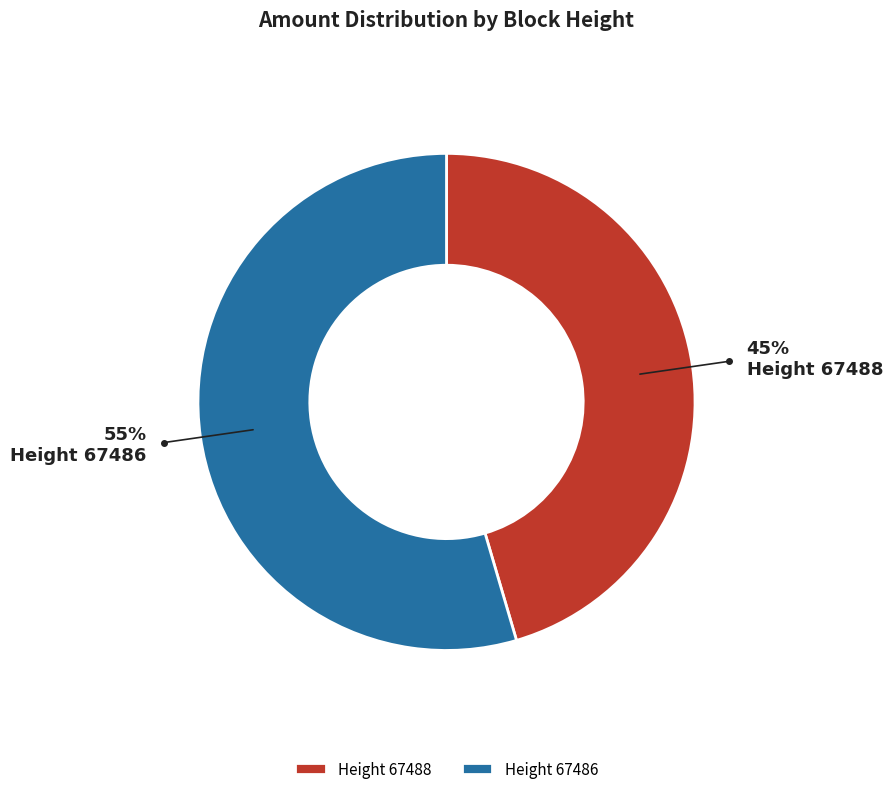

Do Height 67488 and Height 67486 together represent more than half of the pie?

Yes